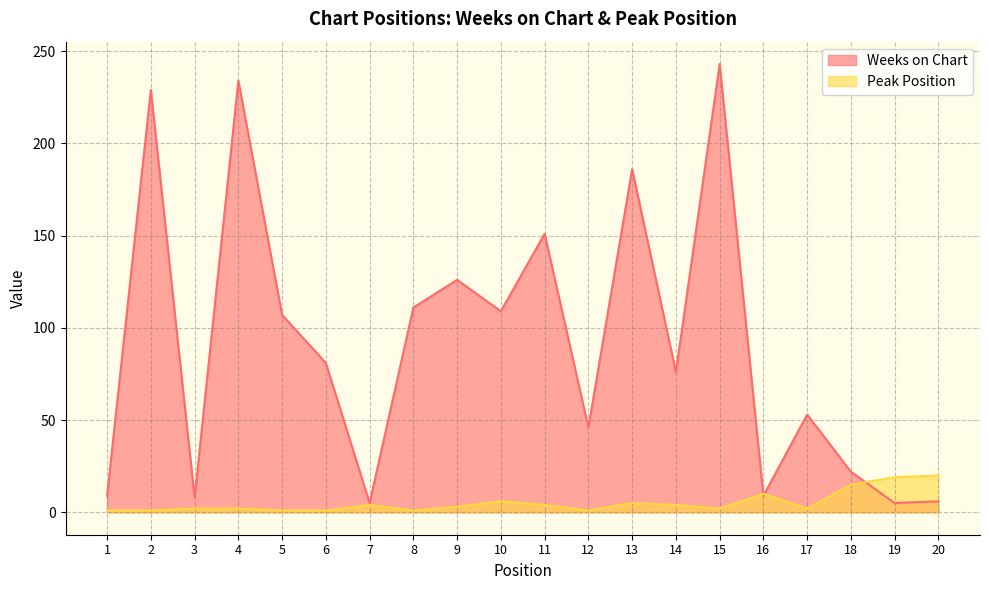

Where is the first local maximum for Weeks on Chart?

2